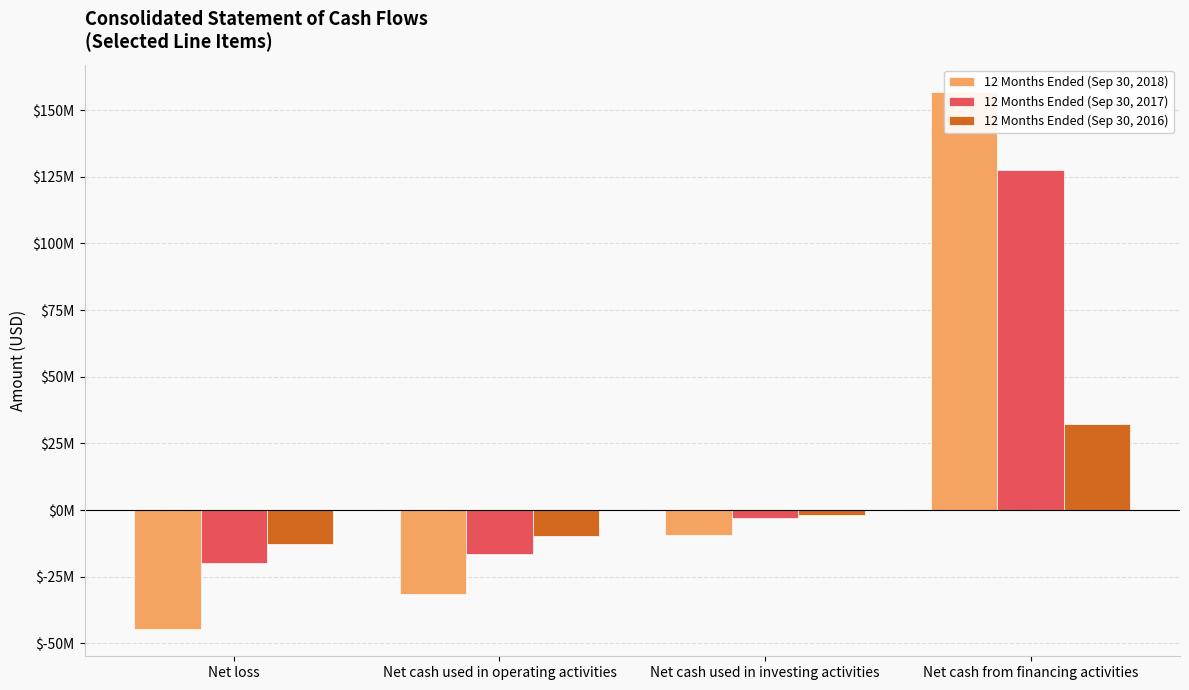

What is the difference between the highest and lowest values at Net cash used in operating activities?

21688000